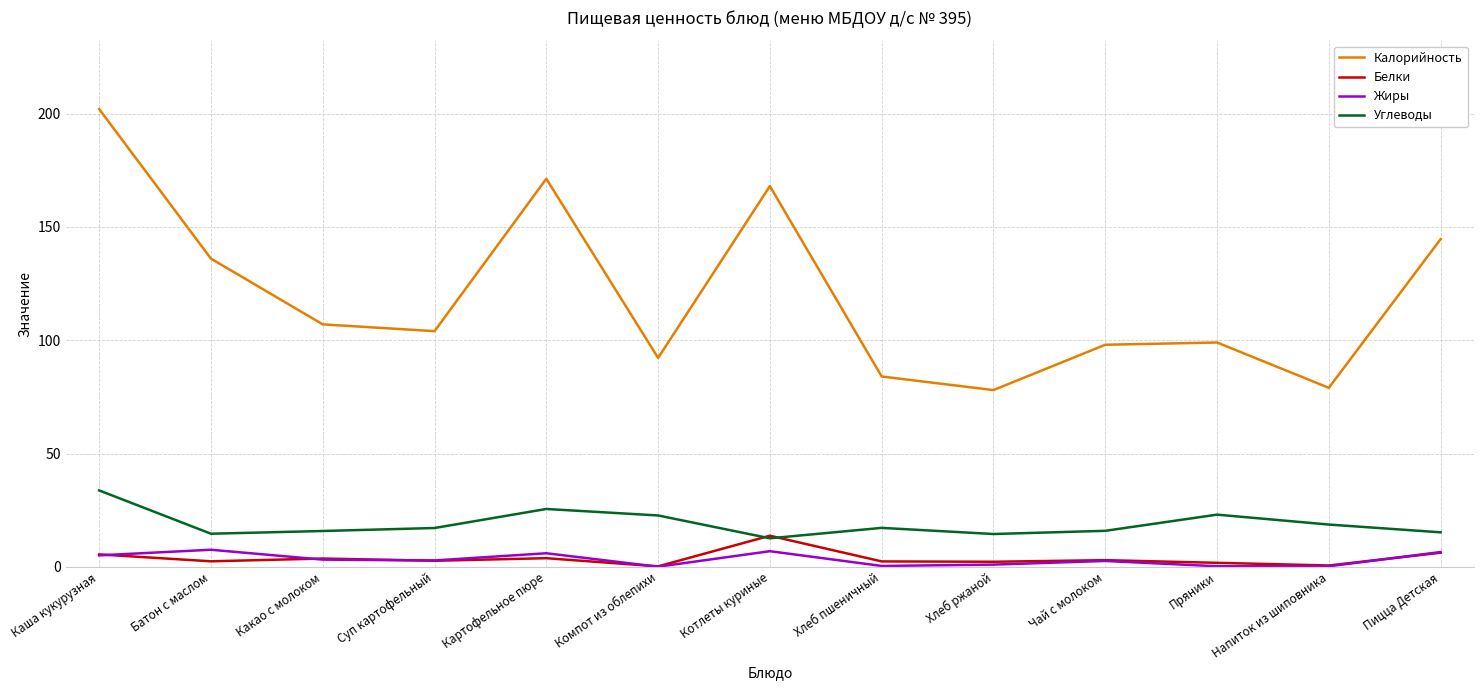

True or false: Калорийность and Углеводы intersect in this chart.

False